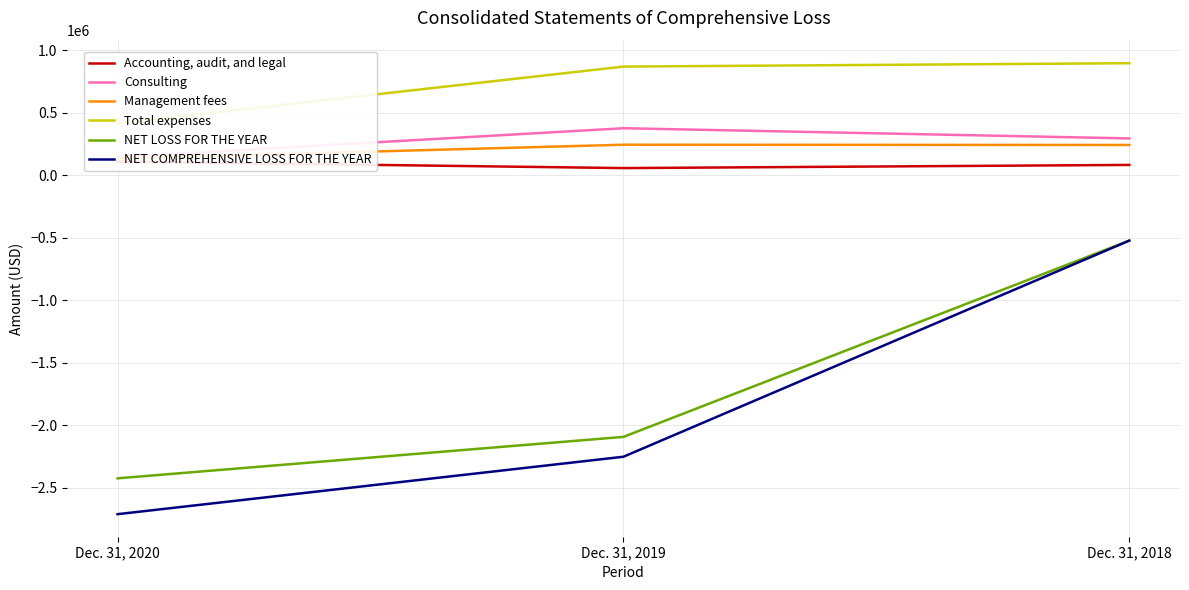

At which category is the sum across all series the highest?

Dec. 31, 2018